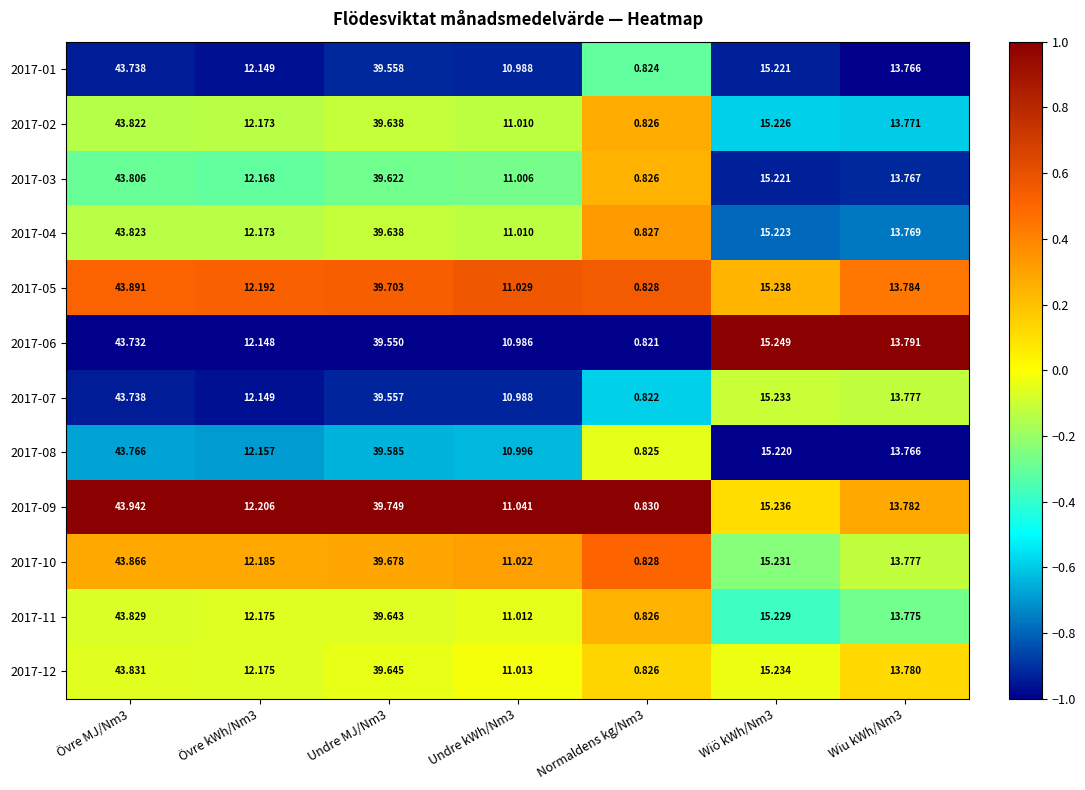

How many values in the 2017-11 series exceed 13?

4